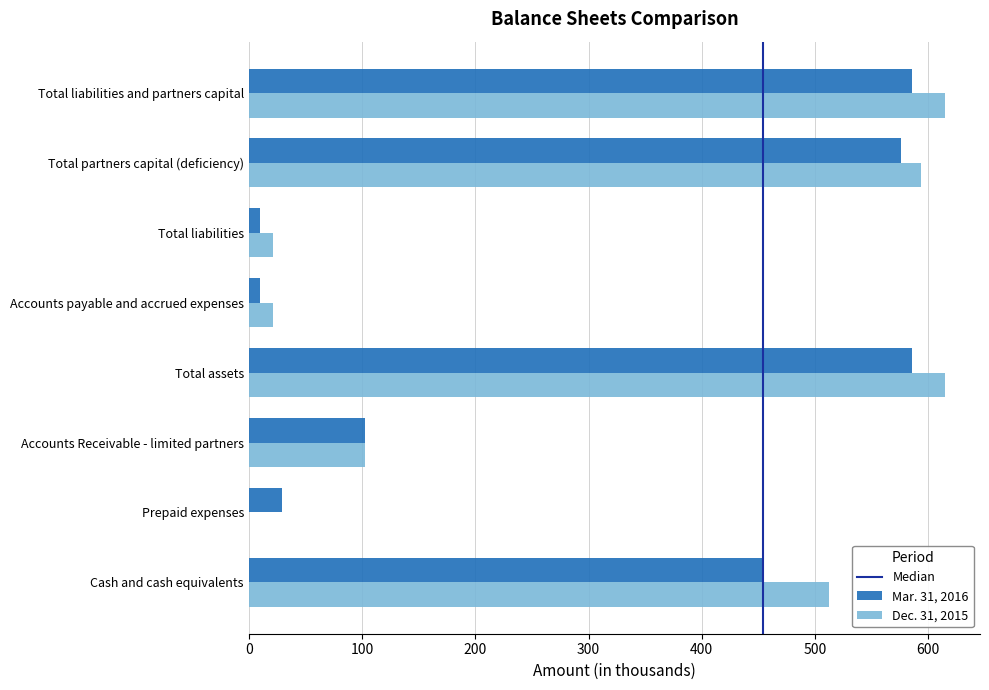

The value of Dec. 31, 2015 at Total liabilities and partners capital is 615. True or false?

True